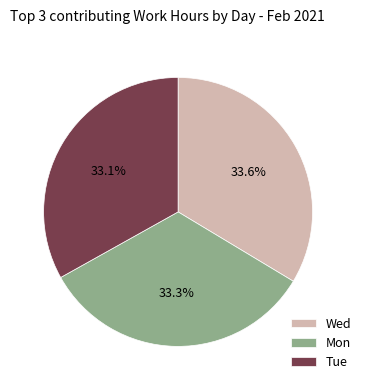

Which has a higher value, Wed or Tue?

Wed